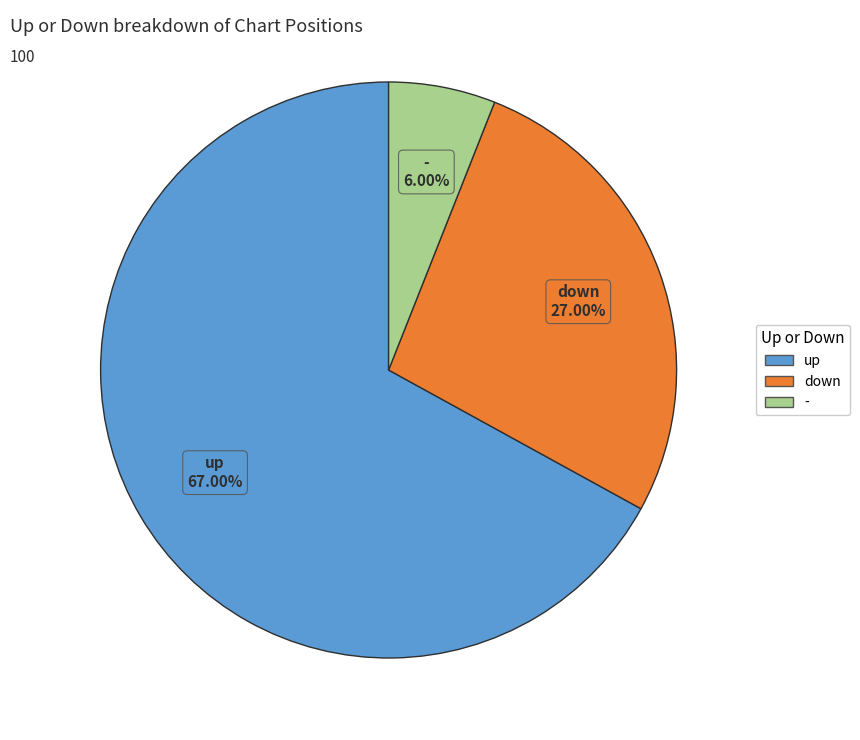

What portion of the pie excludes -?

94.0%